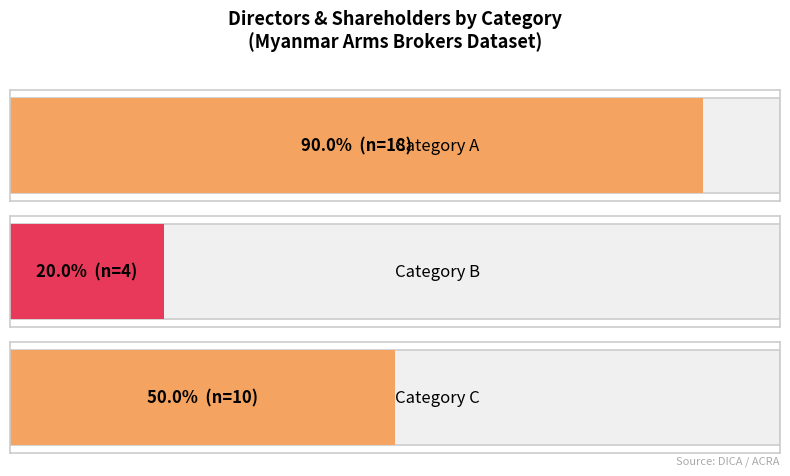

Where is the data nearest to the value 11?

C